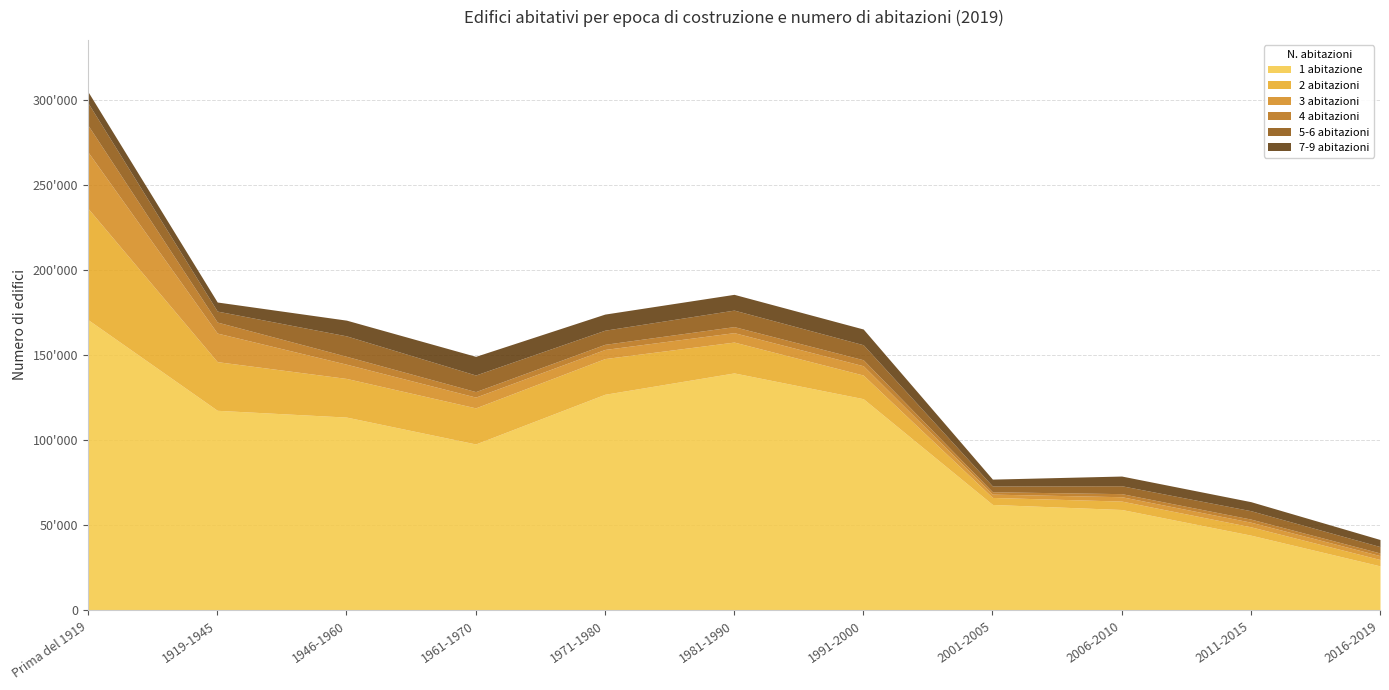

What is the highest value of the 4 abitazioni series?

15760